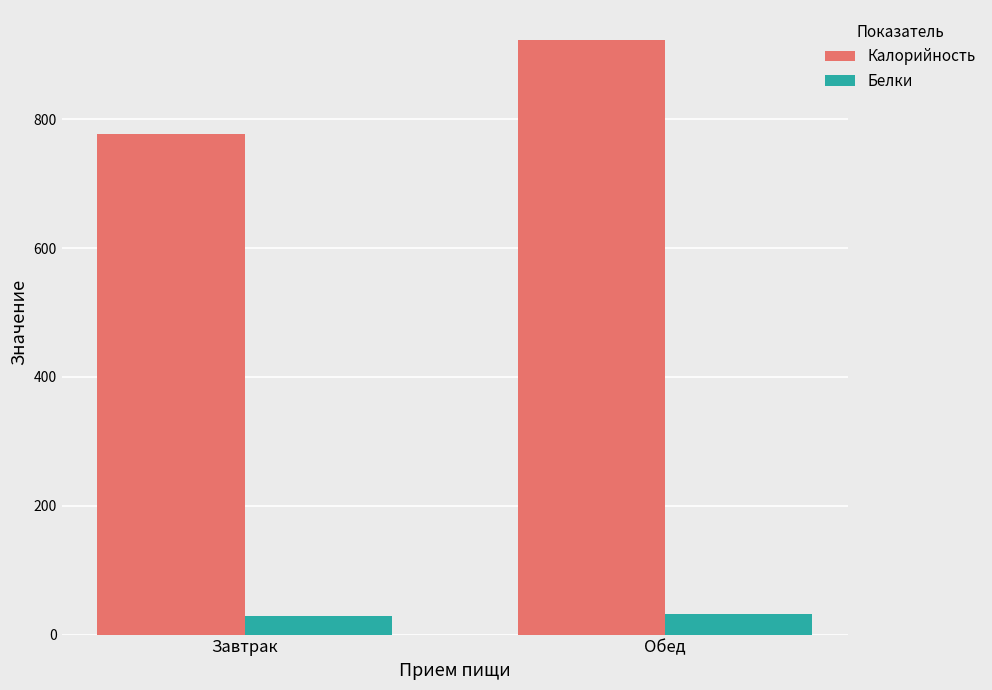

List the labels in order of Калорийность value, largest first.

Обед, Завтрак